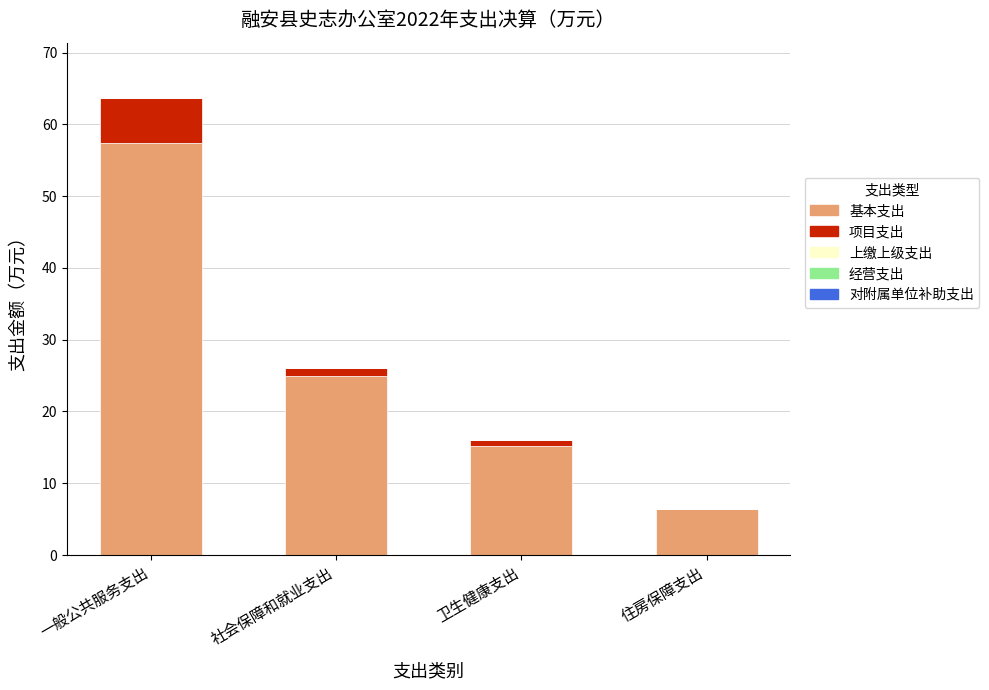

Are the bars horizontal?

No